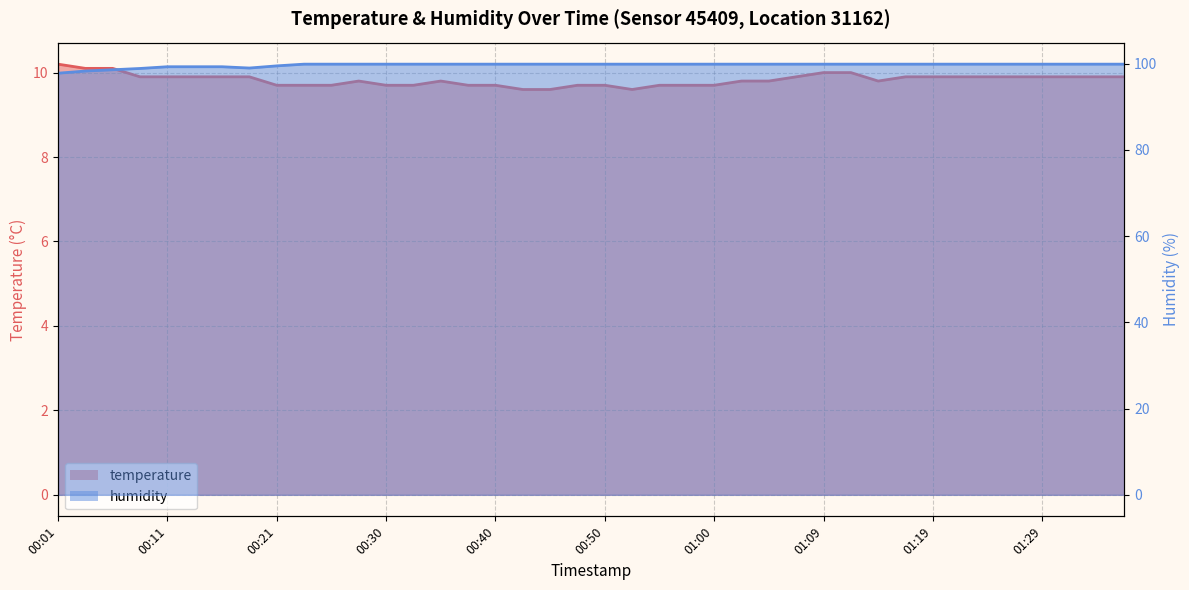

What is the spread (max minus min) of values at 00:57?

90.2